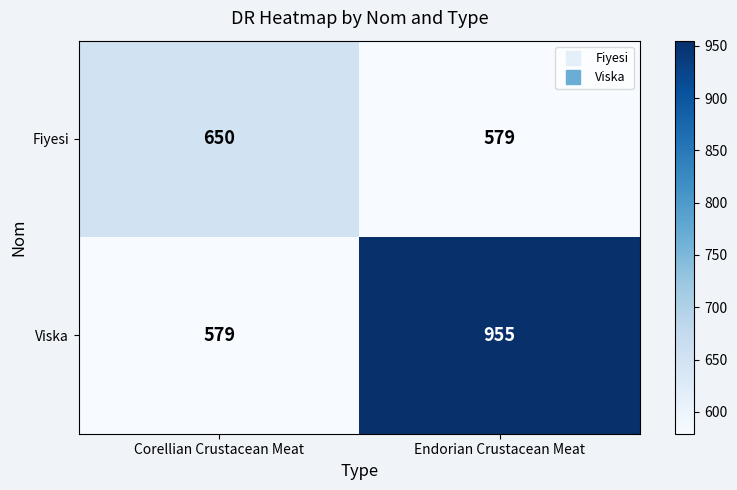

List the labels in order of Fiyesi value, largest first.

Corellian Crustacean Meat, Endorian Crustacean Meat